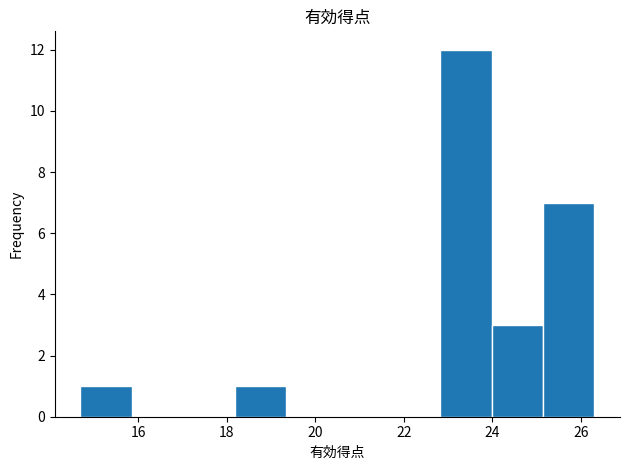

How tall is the bar that spans 23.98 to 25.14 on the x-axis? Neither the bar edges nor the heights are printed on the chart, so give them approximately, as read against the axes.

3